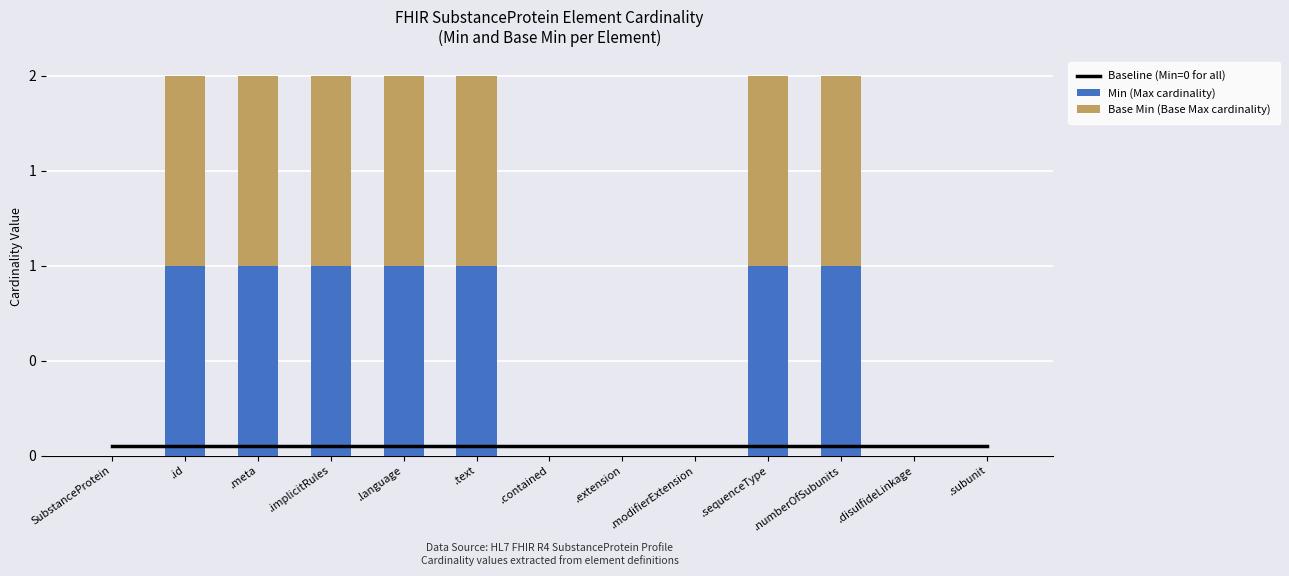

What is the difference between the maximum and second lowest values in the Min (Max cardinality) series?

1.0